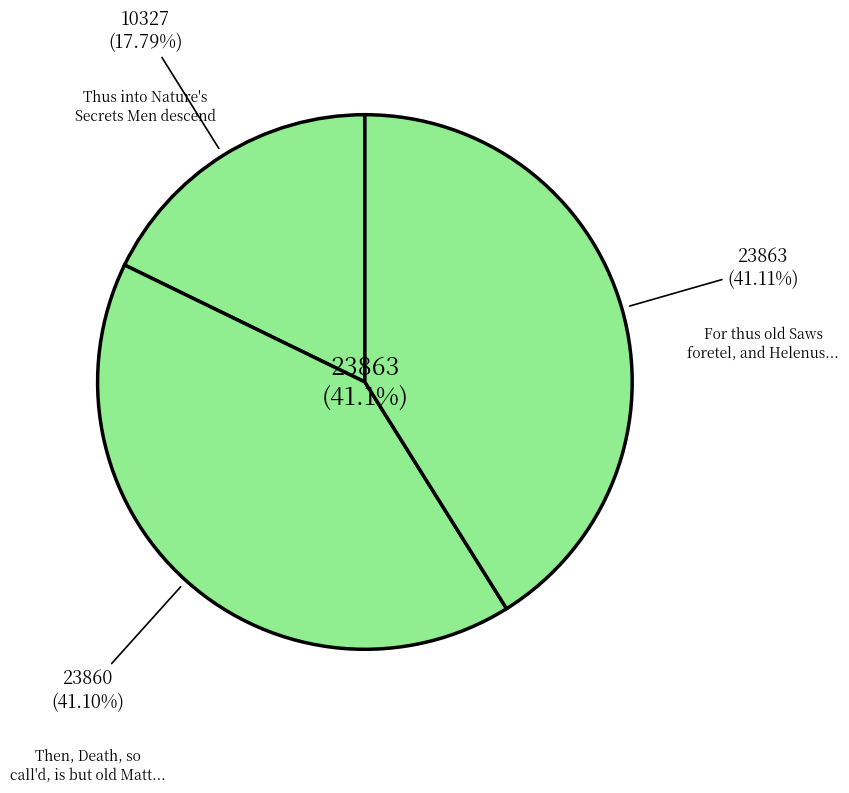

The Rooms slice represents 56% of the pie. True or false?

False